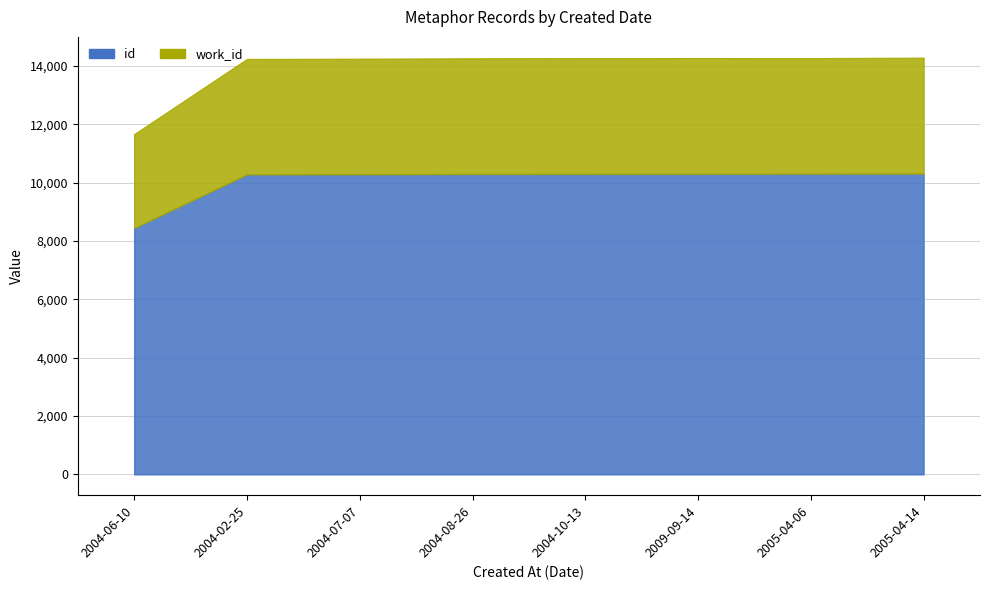

What is the difference between the maximum and minimum values in the work_id series?

757